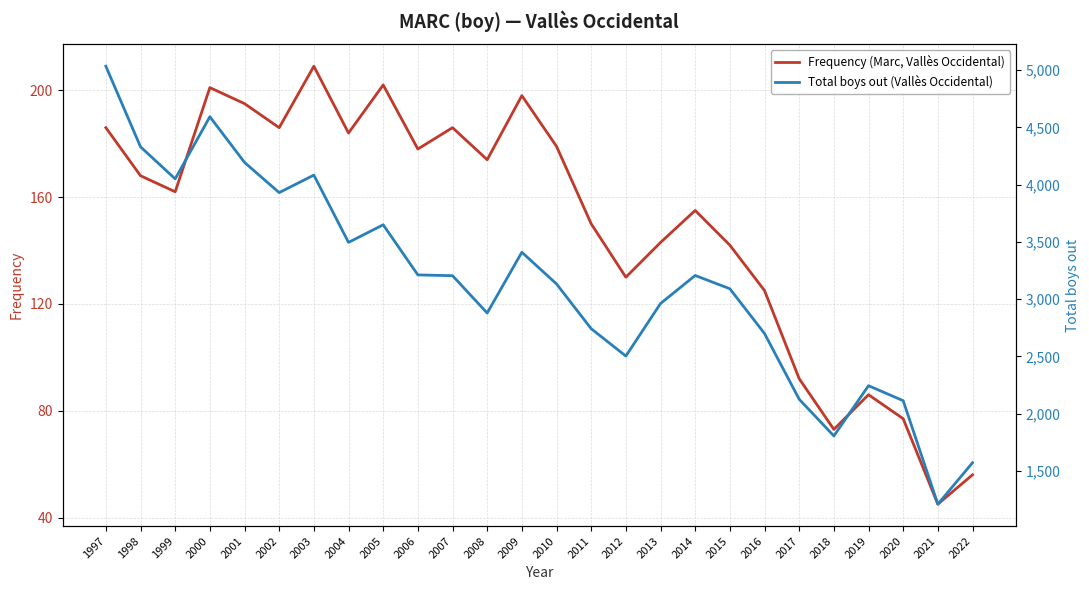

What is the value of the Total boys out (Vallès Occidental) point at the 2nd from the left?

4331